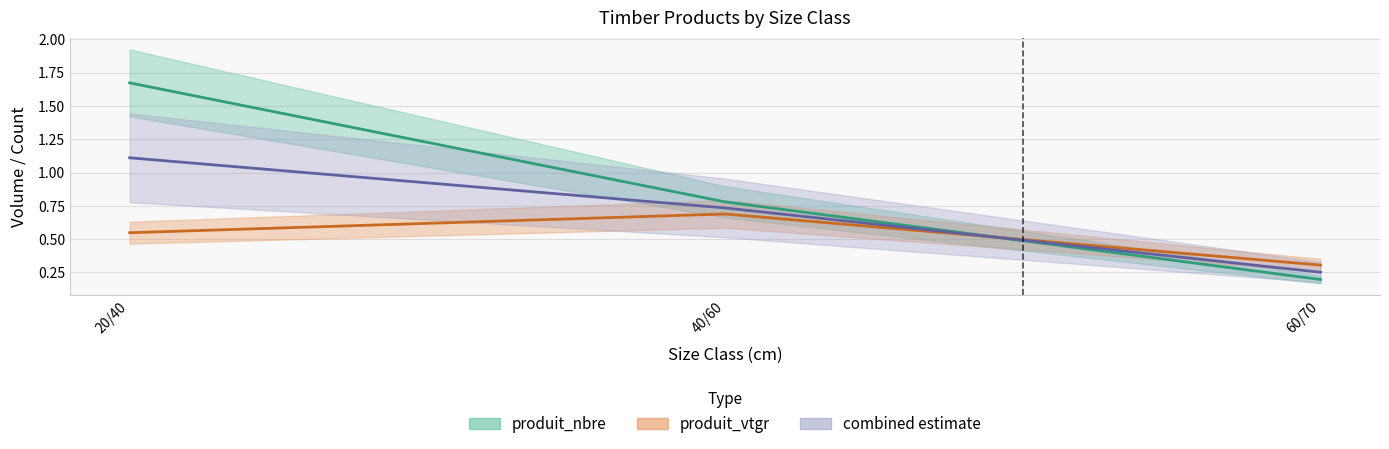

At how many categories does at least one series exceed 1?

1